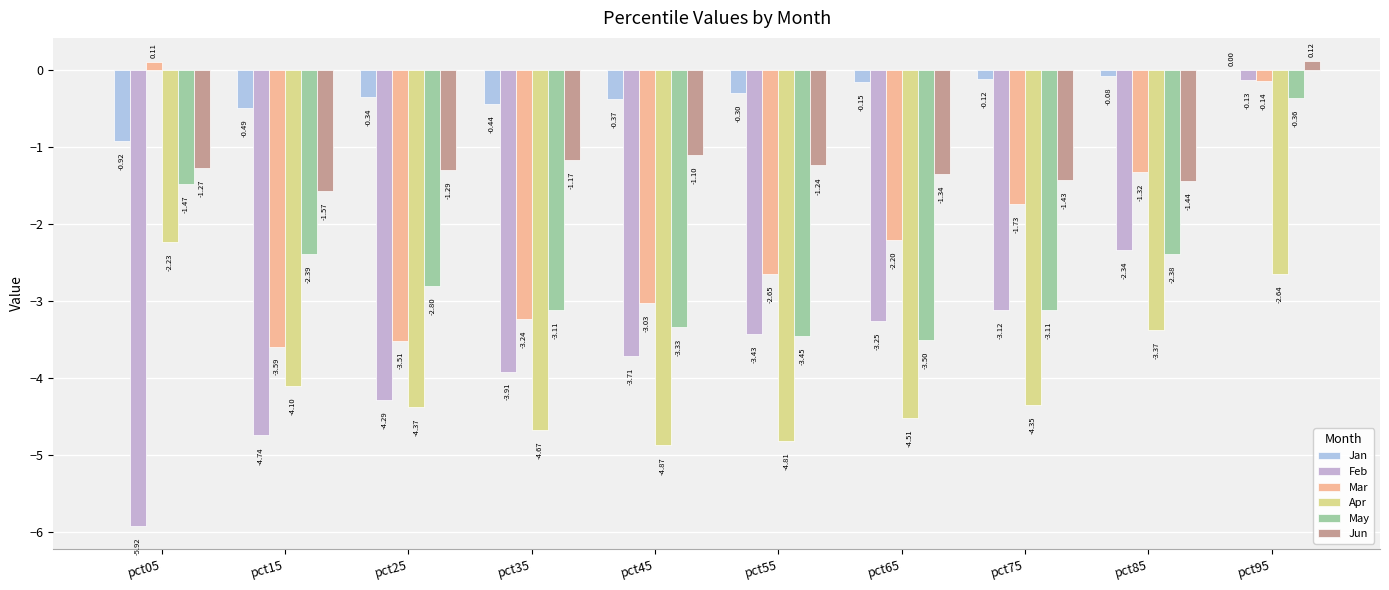

What is the value of the Feb bar at the 6th from the left?

-3.4